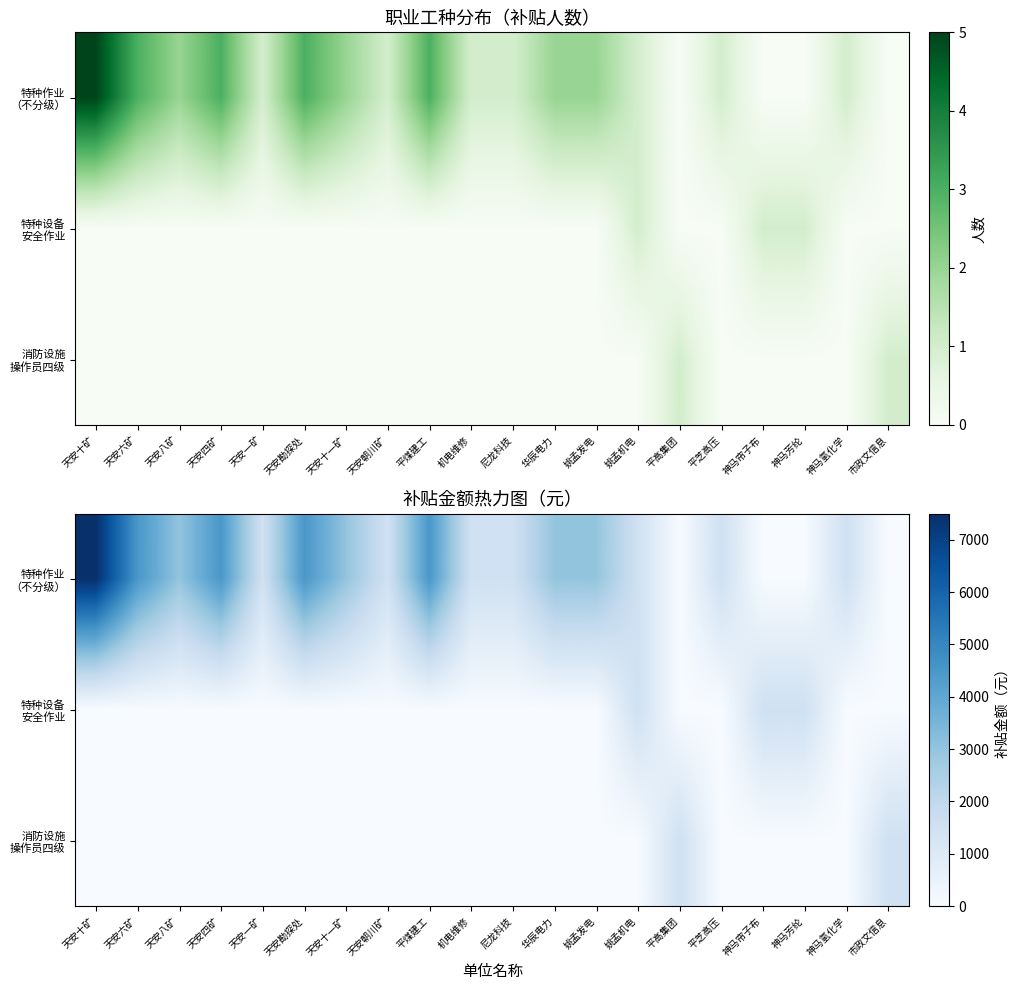

Which series has the widest spread of values?

特种作业 （不分级）